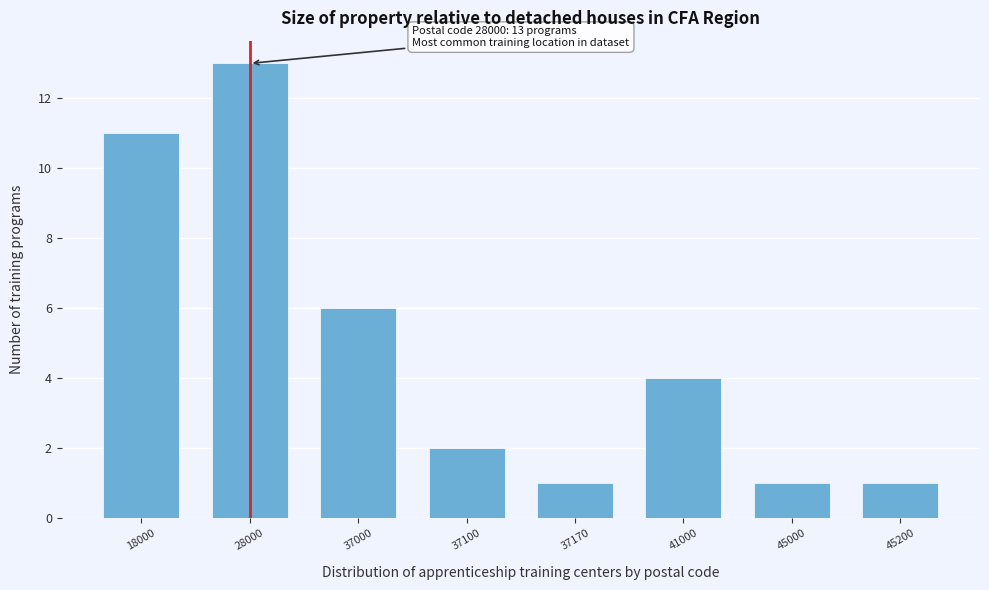

Reading right to left, transcribe all the data shown in this chart.

1	1	4	1	2	6	13	11